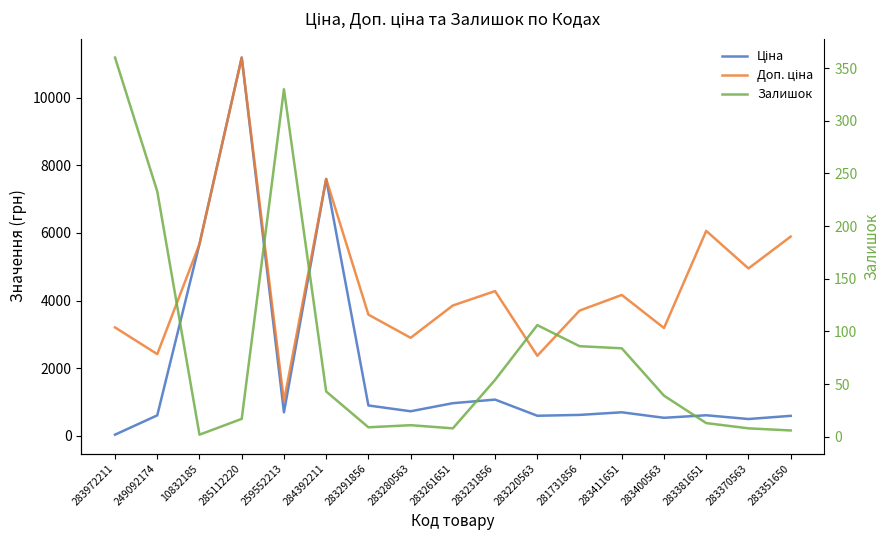

Is it true that Ціна equals 7.1 at 283972211?

False